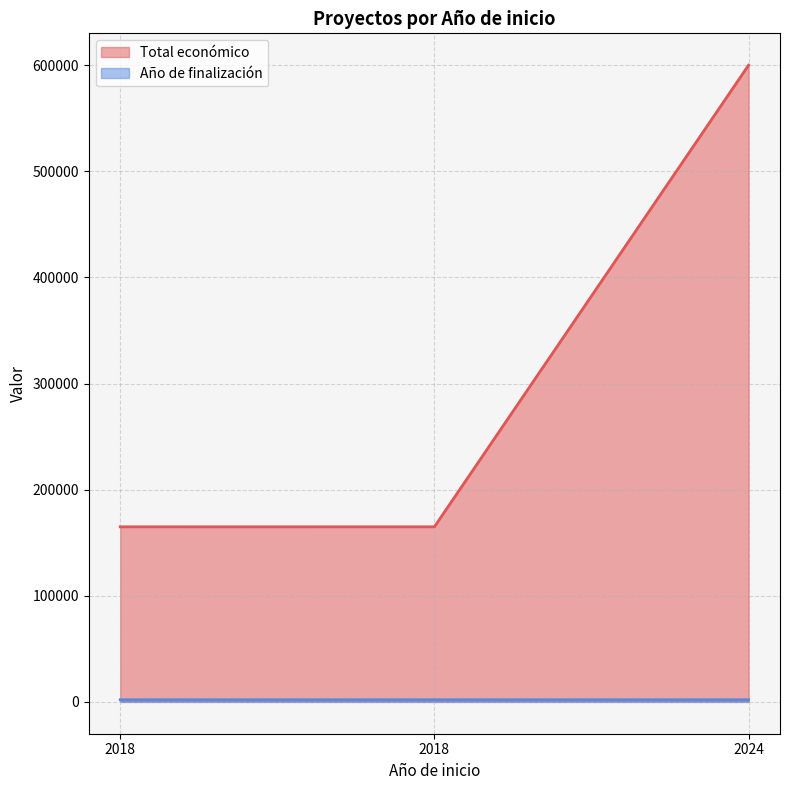

Reading left to right, list all the values displayed in this chart.

Total económico: 164980	165000	600043
Año de finalización: 2021	2021	2027